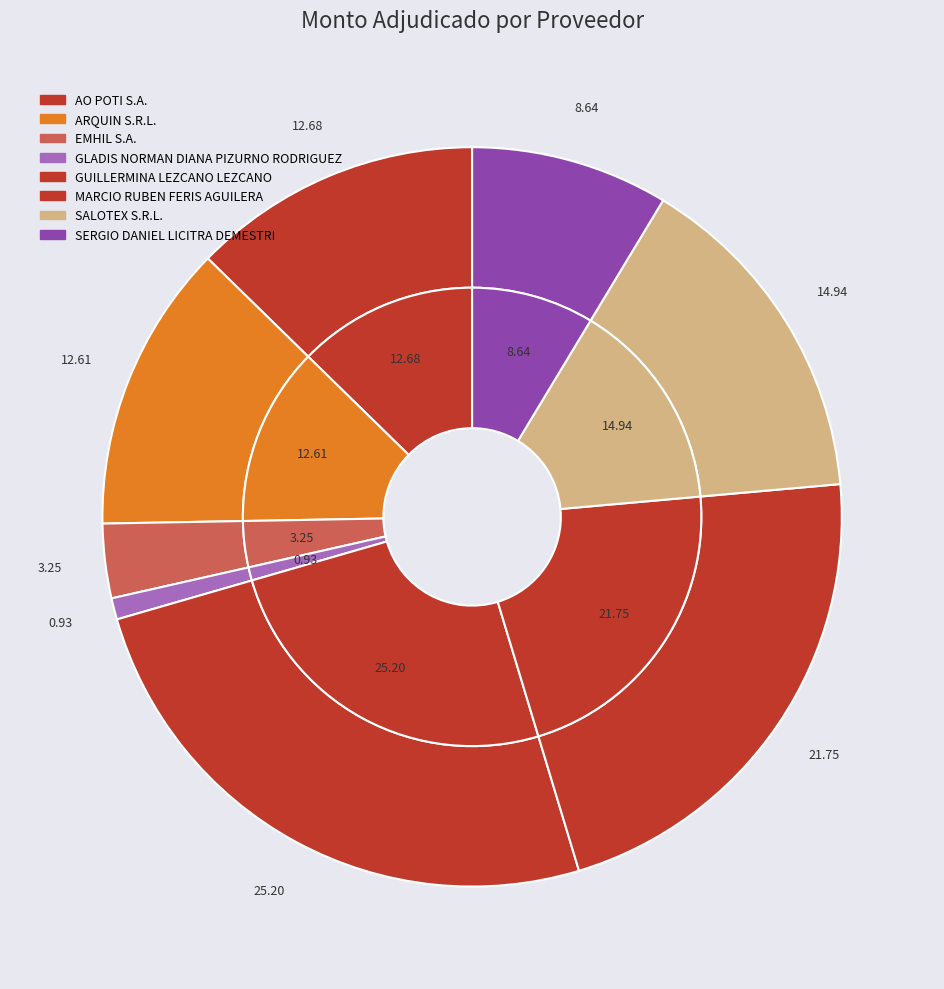

How many slices are in this pie chart?

8